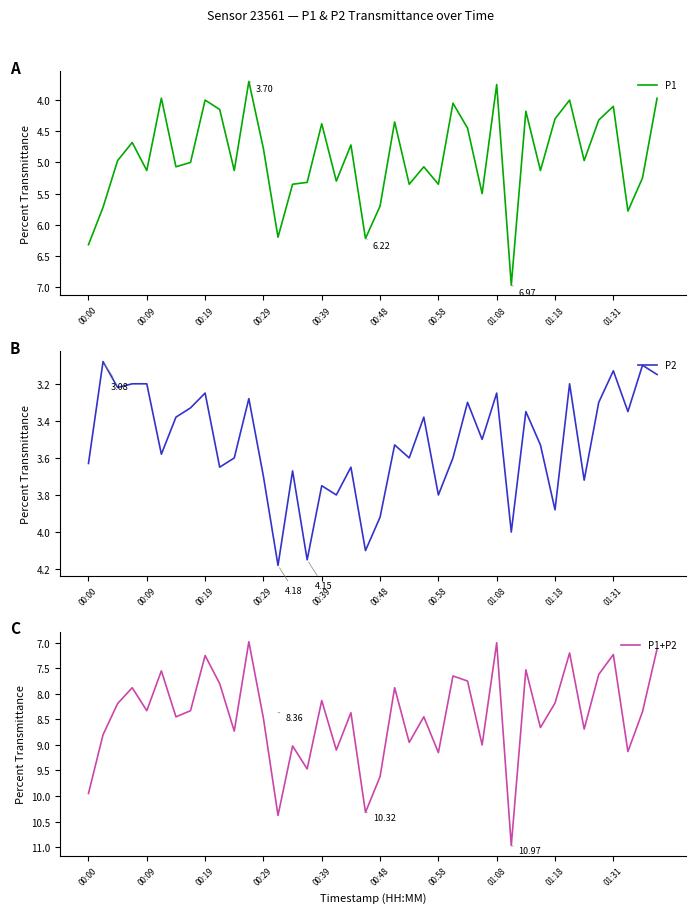

Rank the series by their maximum value, from lowest to highest.

P2, P1, P1+P2